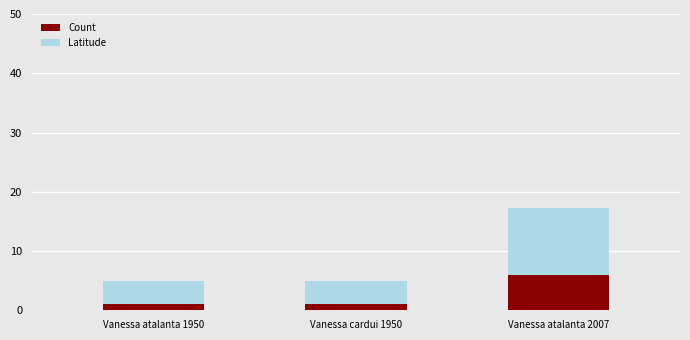

Does the chart contain any negative values?

No